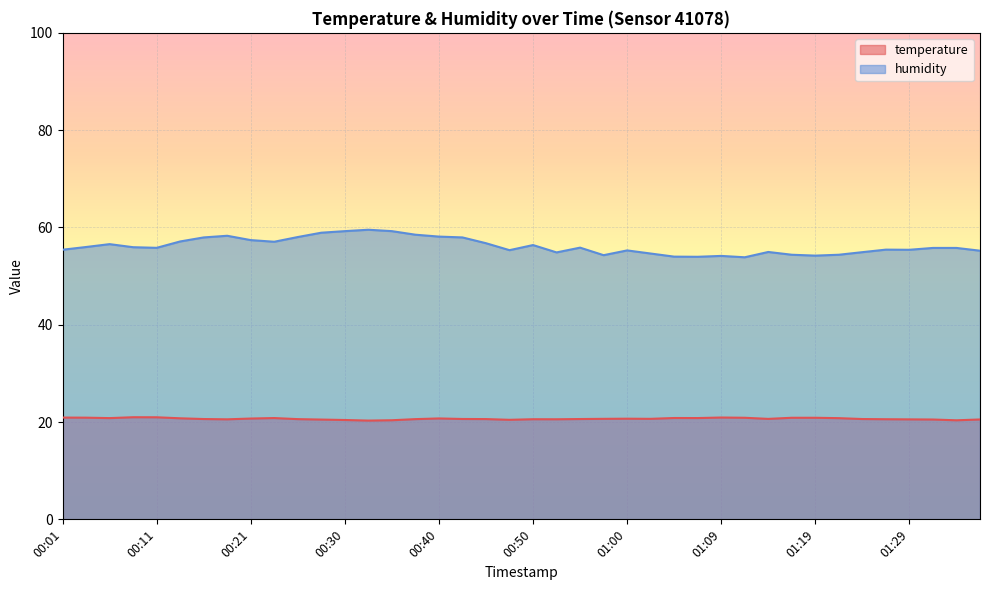

Is the value of humidity at 01:29 greater than the value of temperature at 00:23?

Yes